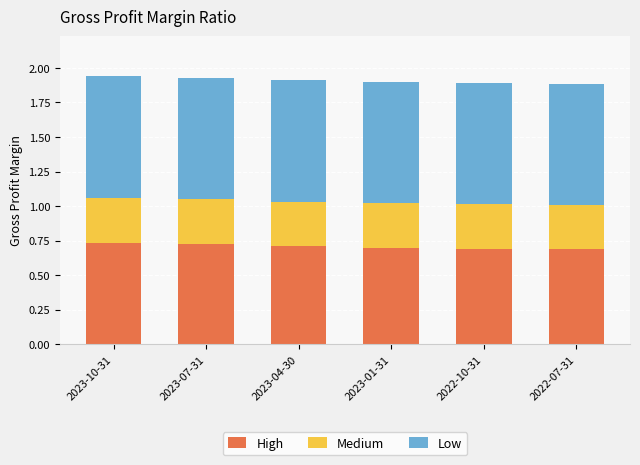

What is the sum of the High values at 2023-10-31 and 2023-04-30?

1.4